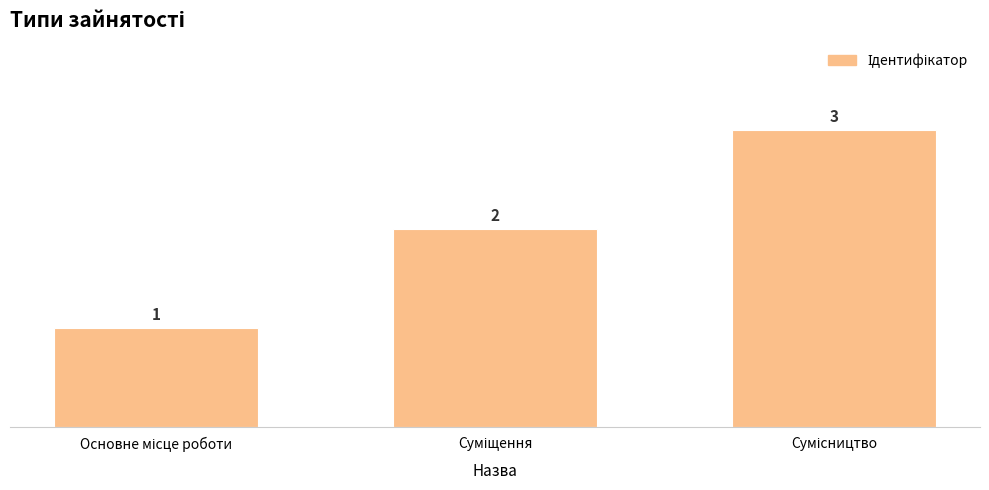

What is the value of the 3rd bar from the left?

3